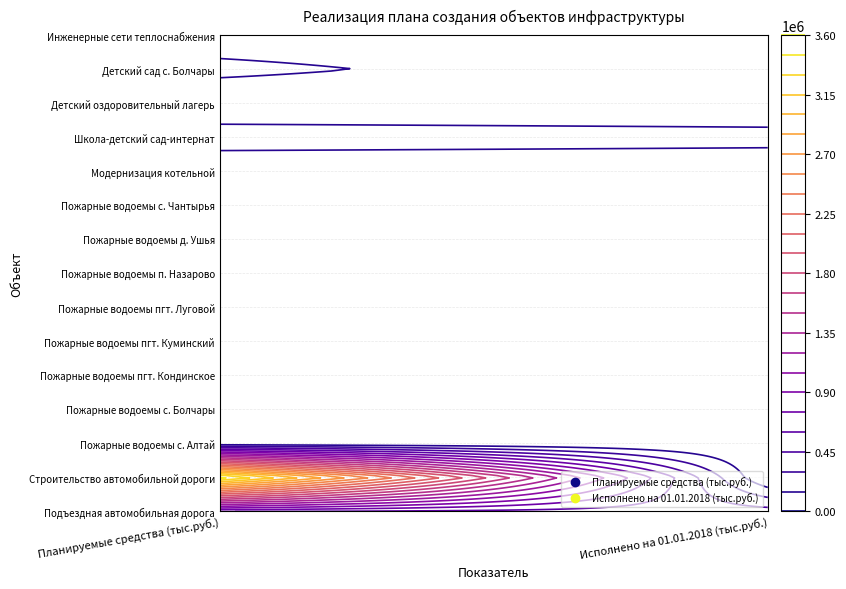

At how many categories does at least one series exceed 1716832?

1